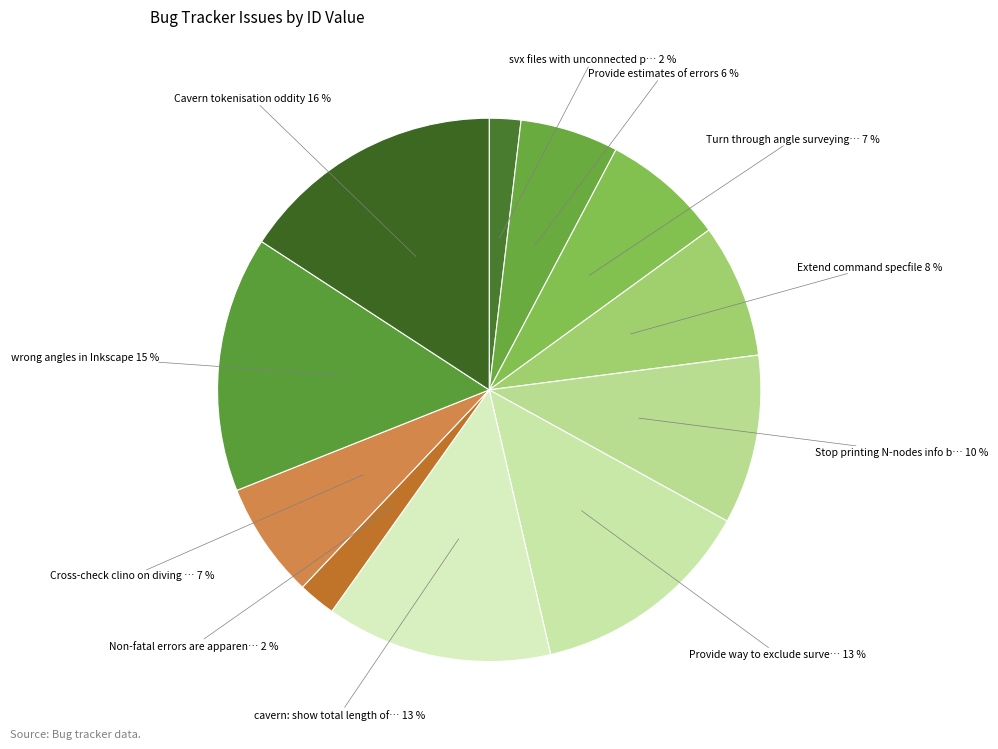

Combined, do Cavern tokenisation oddity 16 % and Non-fatal errors are apparen… 2 % account for over 50%?

No